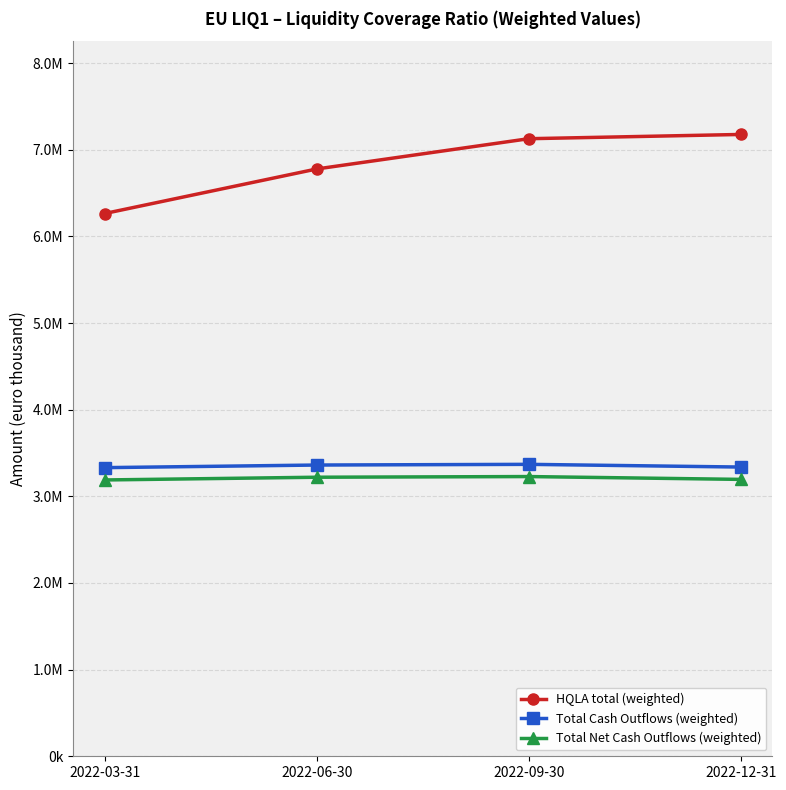

What is the minimum value shown in the chart?

3189188